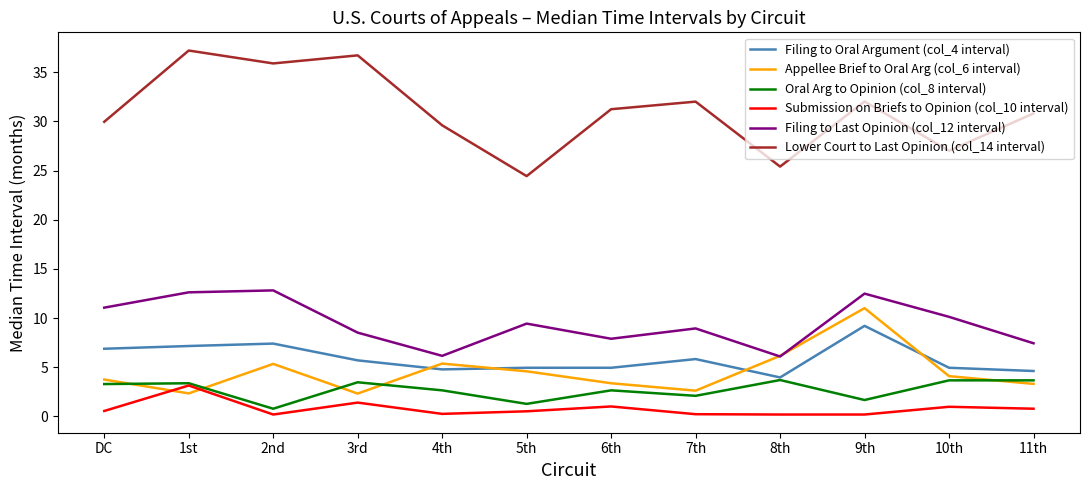

At which label does Filing to Oral Argument (col_4 interval) reach its peak?

9th